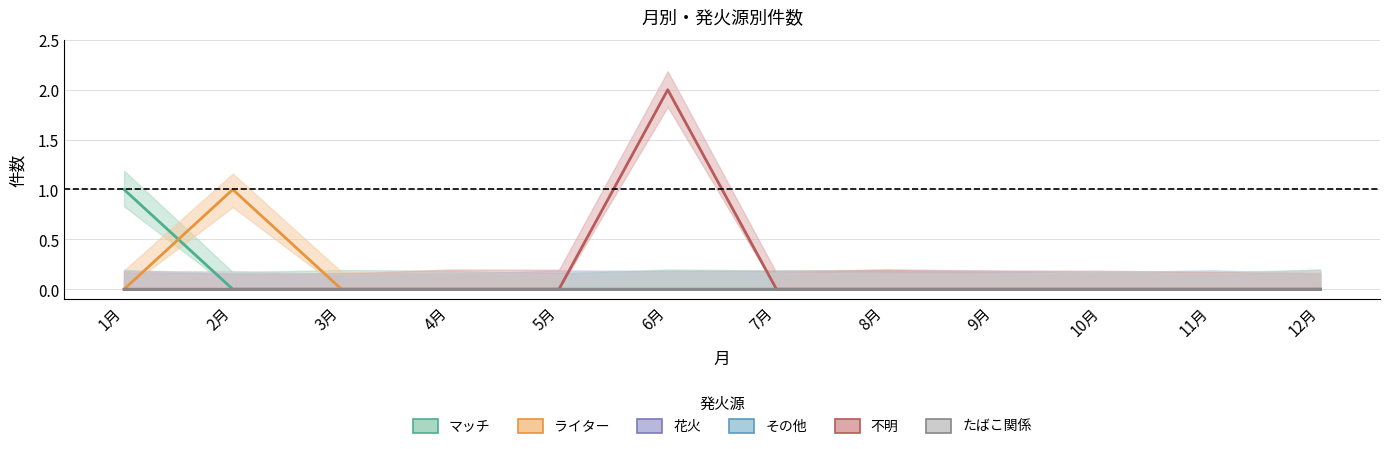

Rank the series by their maximum value, from highest to lowest.

不明, マッチ, ライター, 花火, その他, たばこ関係